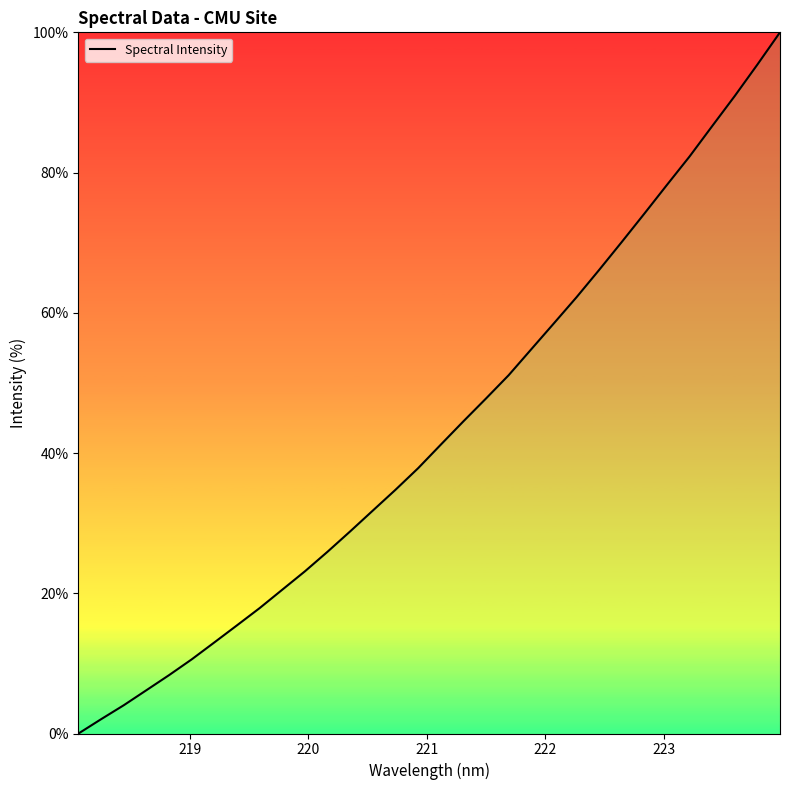

What is the greatest value displayed?

100.0